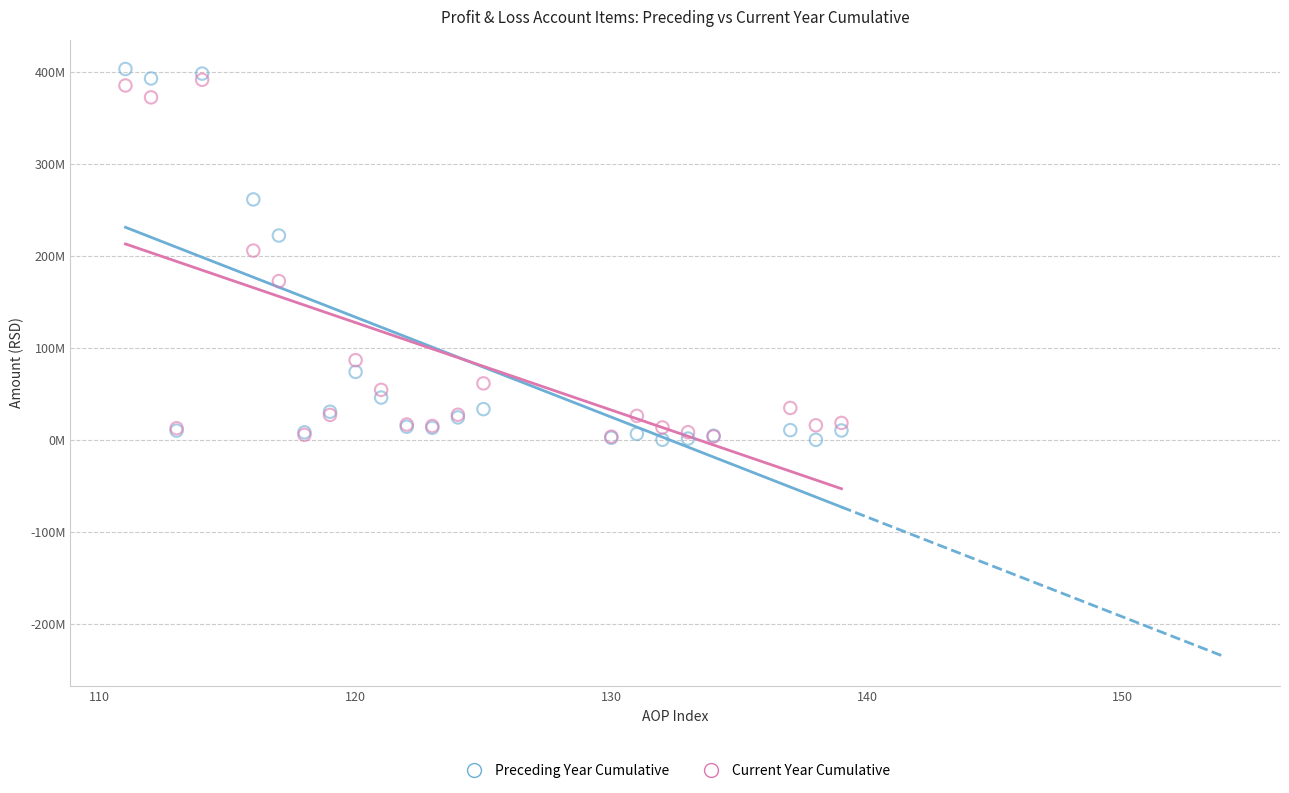

Which series contains the highest Y value?

Preceding Year Cumulative